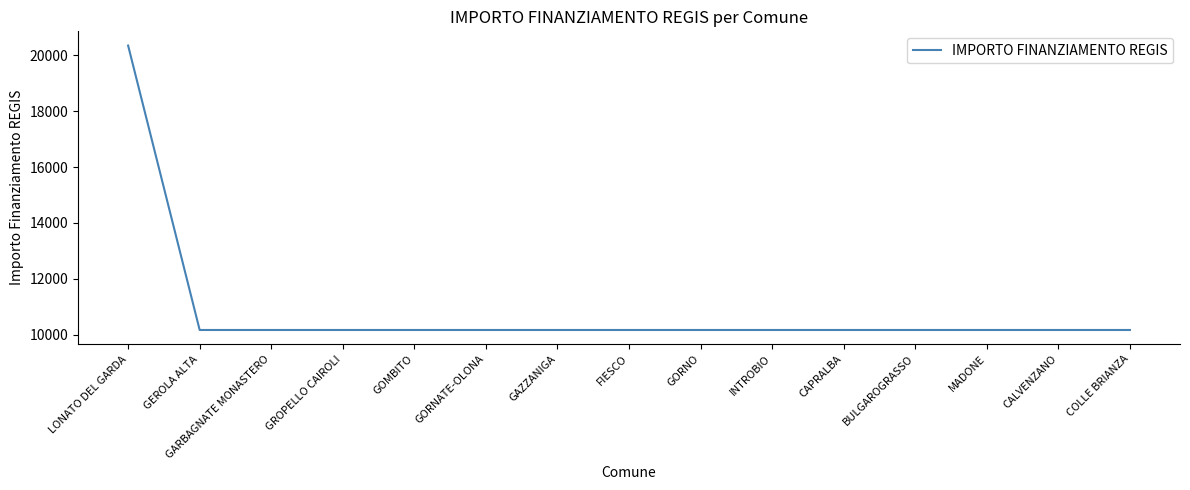

Read the value at MADONE.

10172